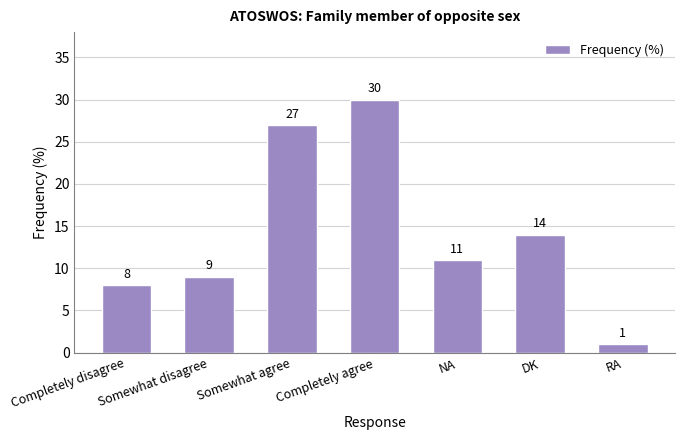

The value at NA is 4. True or false?

False